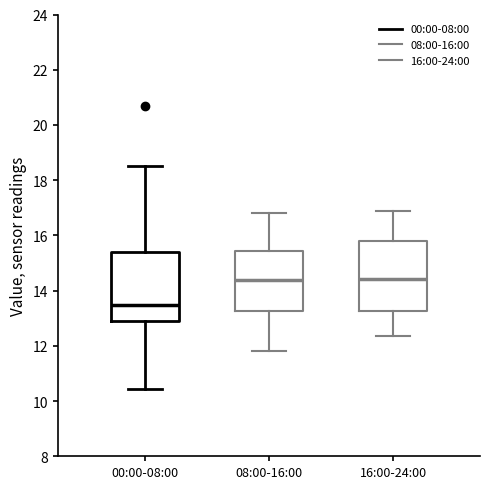

Reading left to right, transcribe this box plot: for each box, give where its median line is, the range the box spans, and where its two whiskers end, as read against the y-axis. The values are not printed on the chart, so give them approximately, as read against the axis.

00:00-08:00: median 13.4, box 12.8 to 15.4, whiskers 10.4 to 18.6
08:00-16:00: median 14.4, box 13.2 to 15.4, whiskers 11.8 to 16.8
16:00-24:00: median 14.4, box 13.2 to 15.8, whiskers 12.4 to 17.0